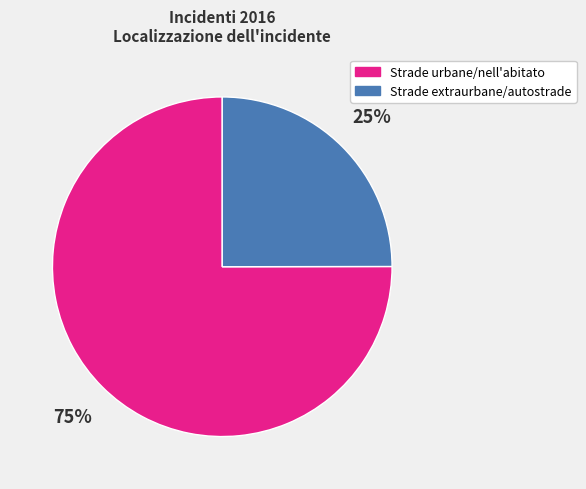

Does any single category account for the majority?

Yes